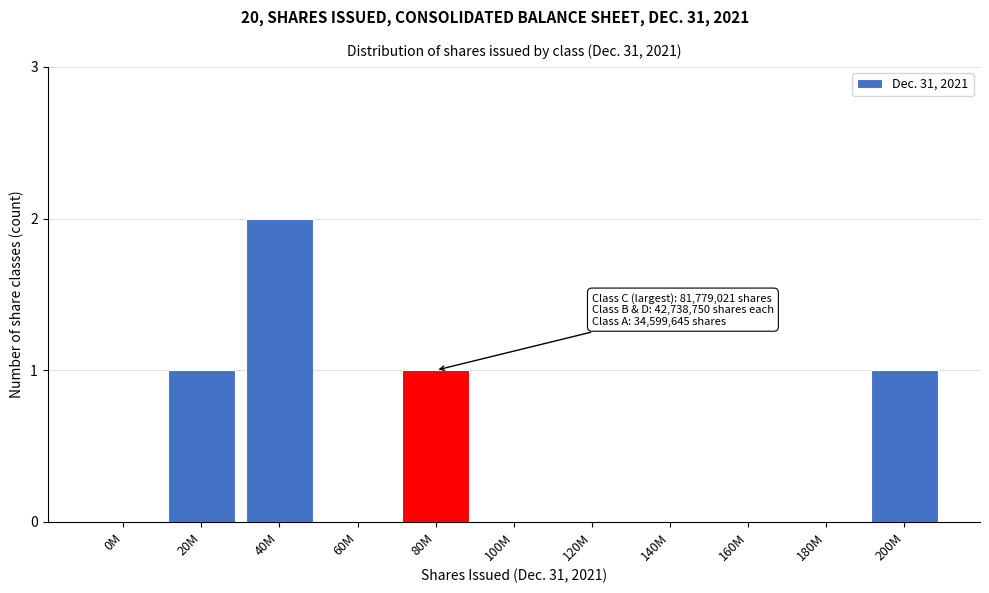

Reading right to left, list all the values displayed in this chart.

200M=1	180M=0	160M=0	140M=0	120M=0	100M=0	80M=1	60M=0	40M=2	20M=1	0M=0